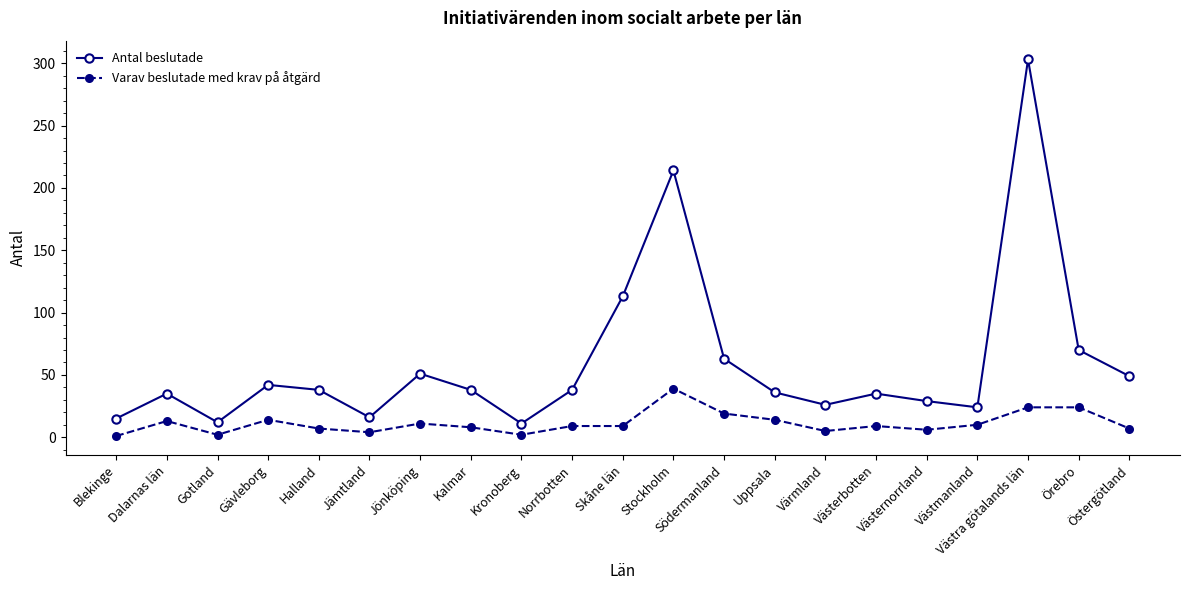

What is the sum of all Antal beslutade values?

1258